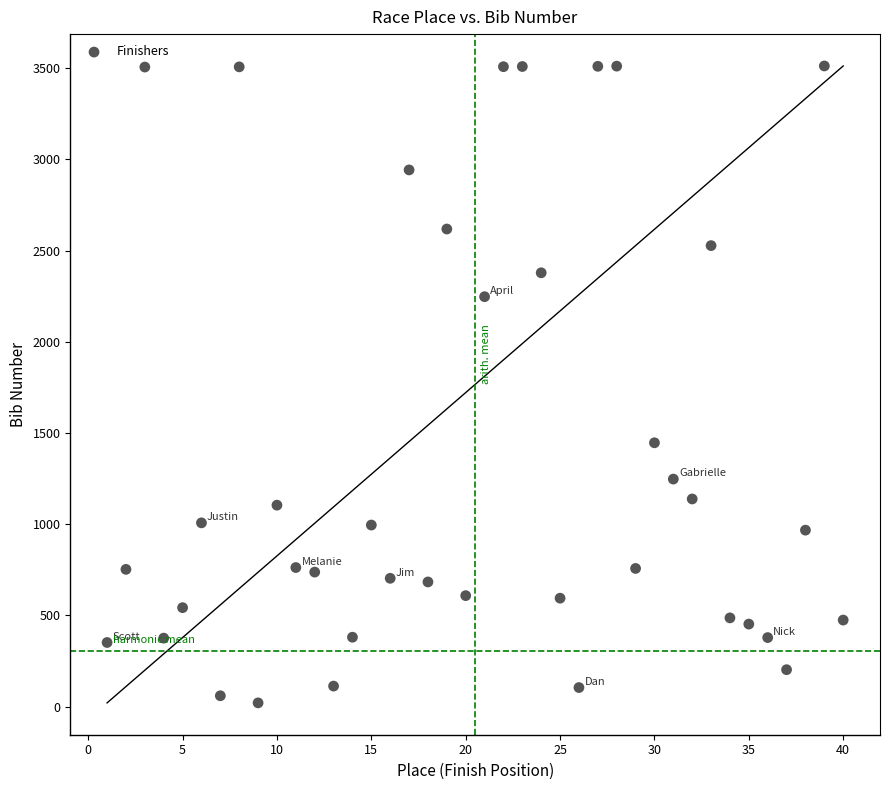

What Y value in the scatter plot is closest to 1766?

1446